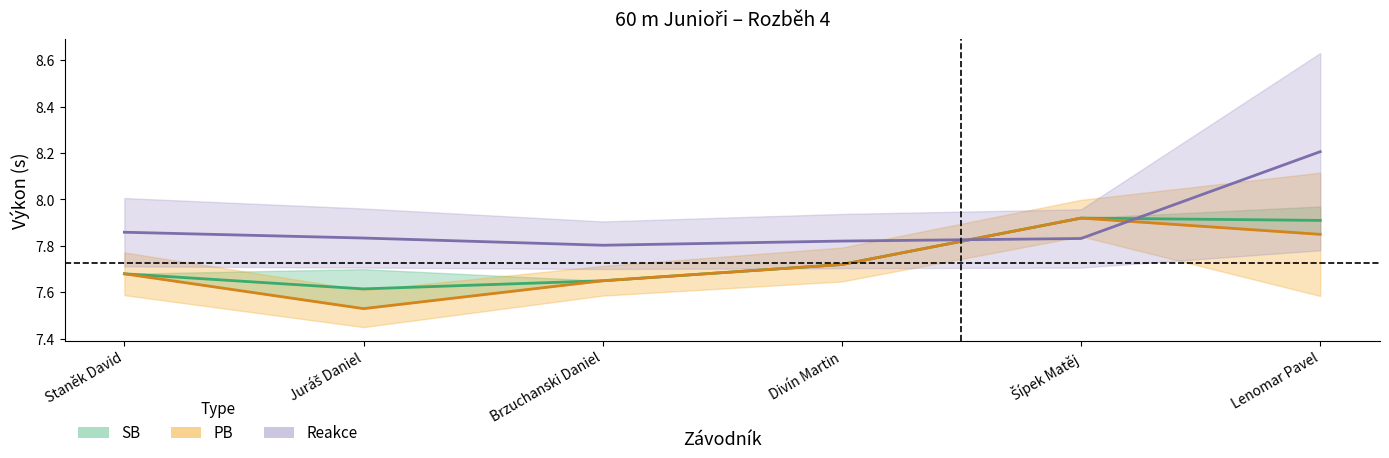

What is the sum of all SB values?

46.5